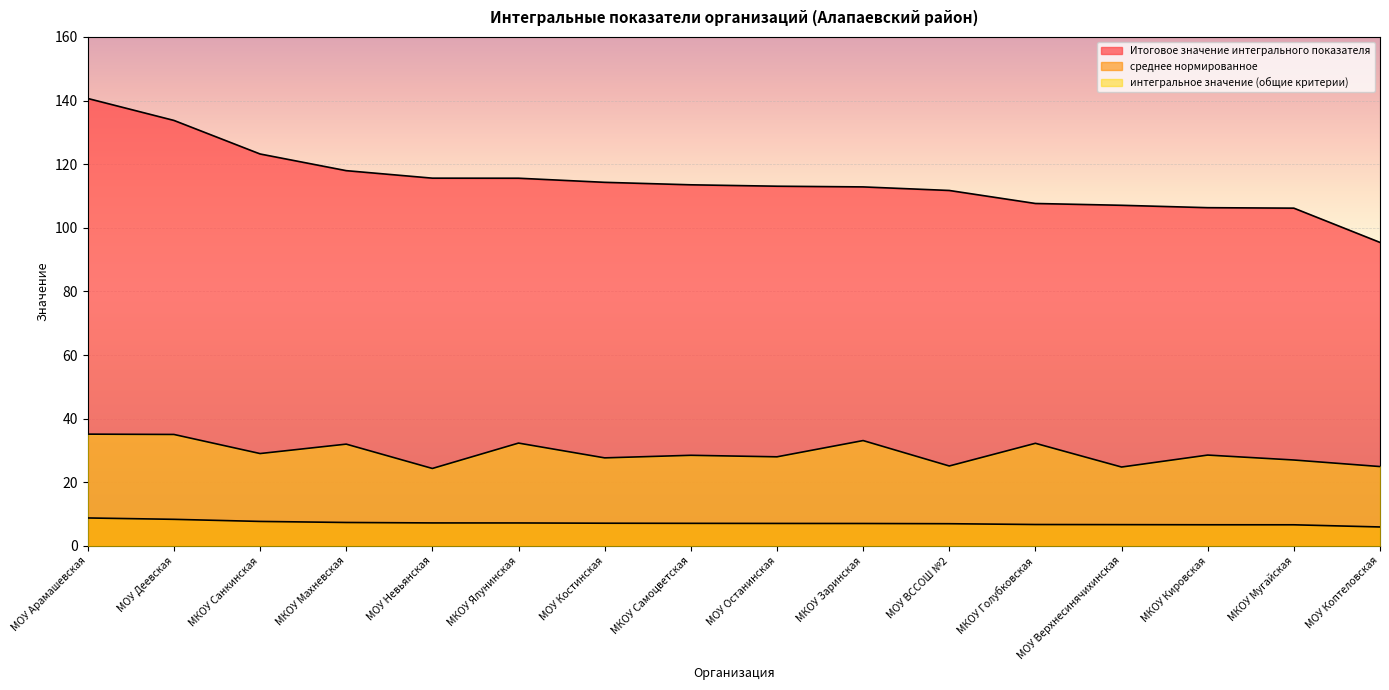

The Итоговое значение интегрального показателя series shows 123.2 at МКОУ Санкинская. True or false?

True